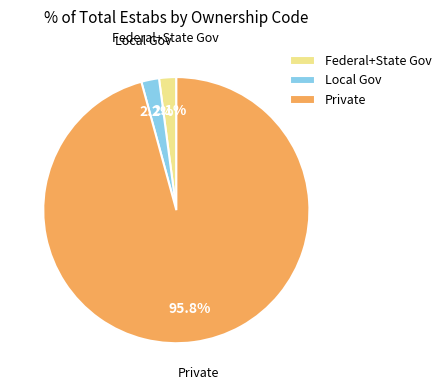

Is the sum of Local Gov and Federal+State Gov greater than half?

No